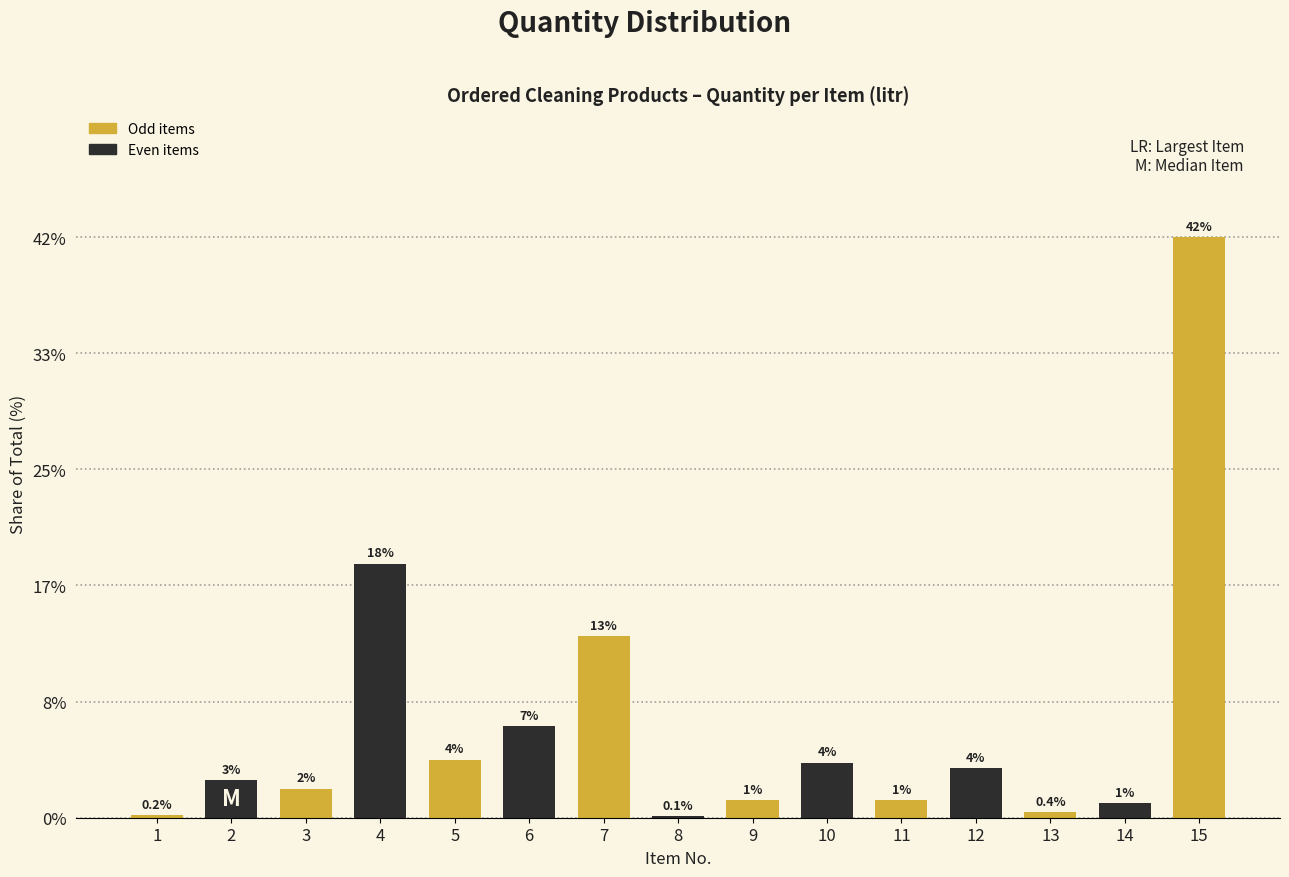

Between 10 and 4, which is larger?

4